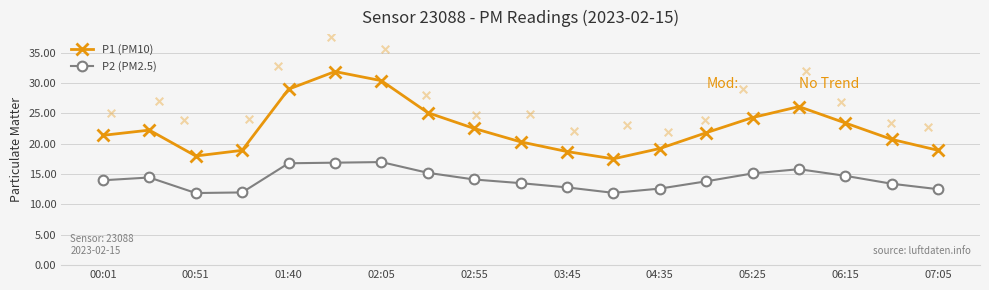

Which series reaches the minimum Y coordinate?

P2 (PM2.5)